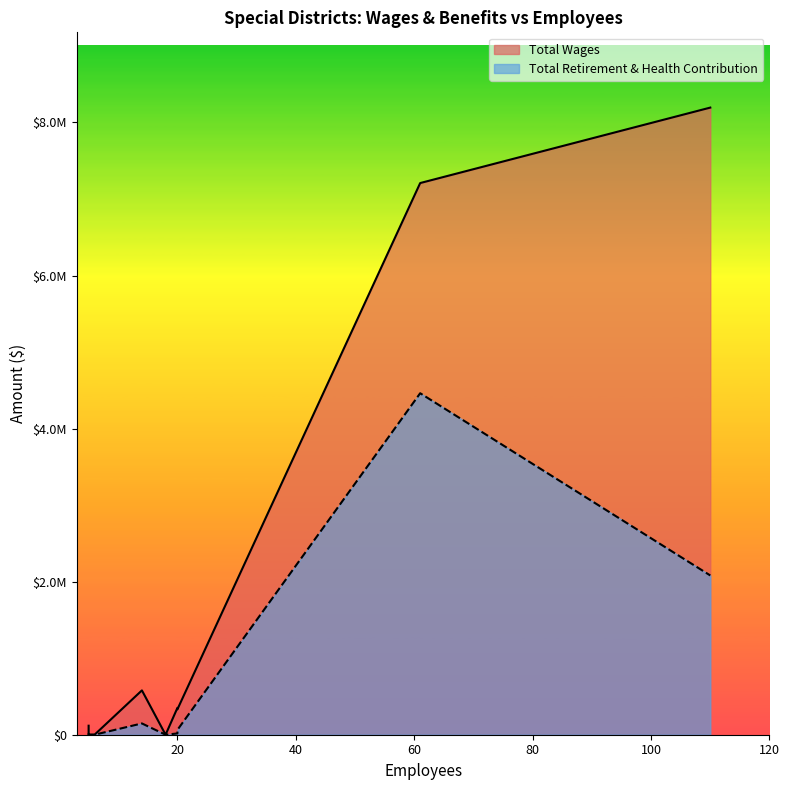

At which label is Total Wages closest to 4096987?

61